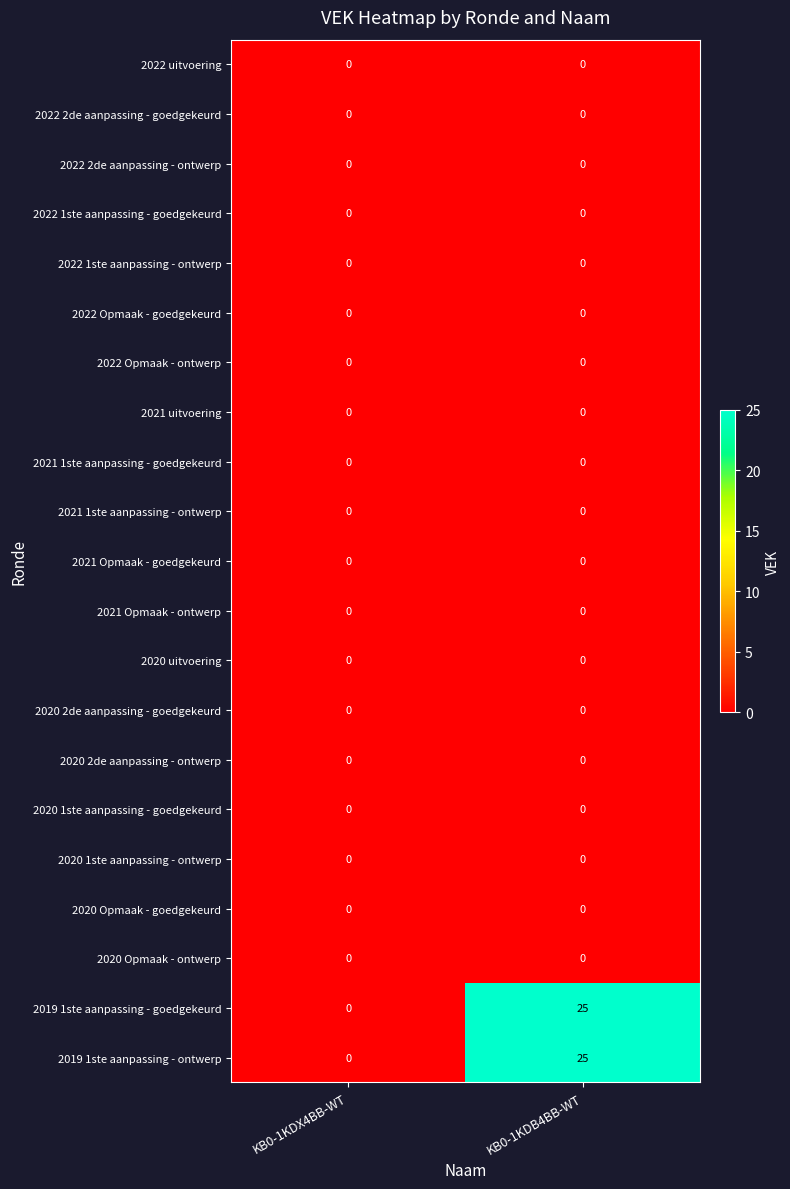

What is the difference between the highest and lowest values at KB0-1KDB4BB-WT?

25